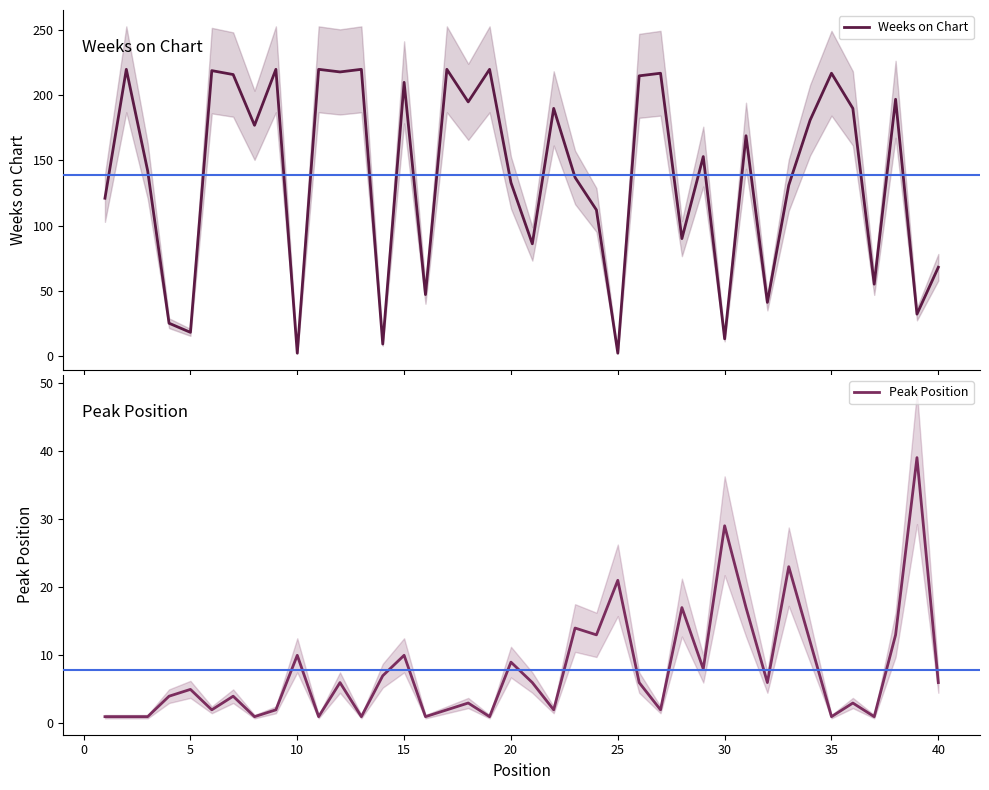

Is this an area chart (filled region under the line)?

No